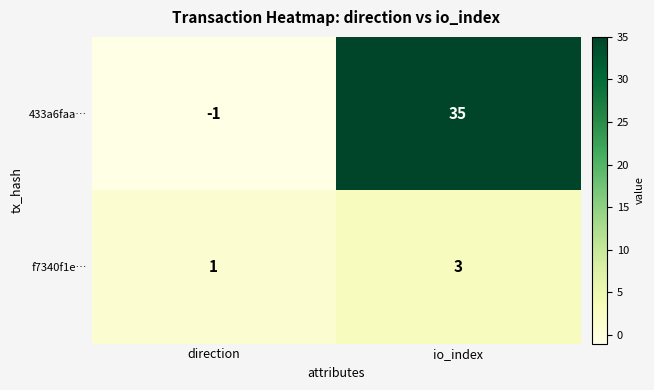

Reading left to right, list all the values displayed in this chart.

433a6faa…: direction=-1	io_index=35
f7340f1e…: direction=1	io_index=3